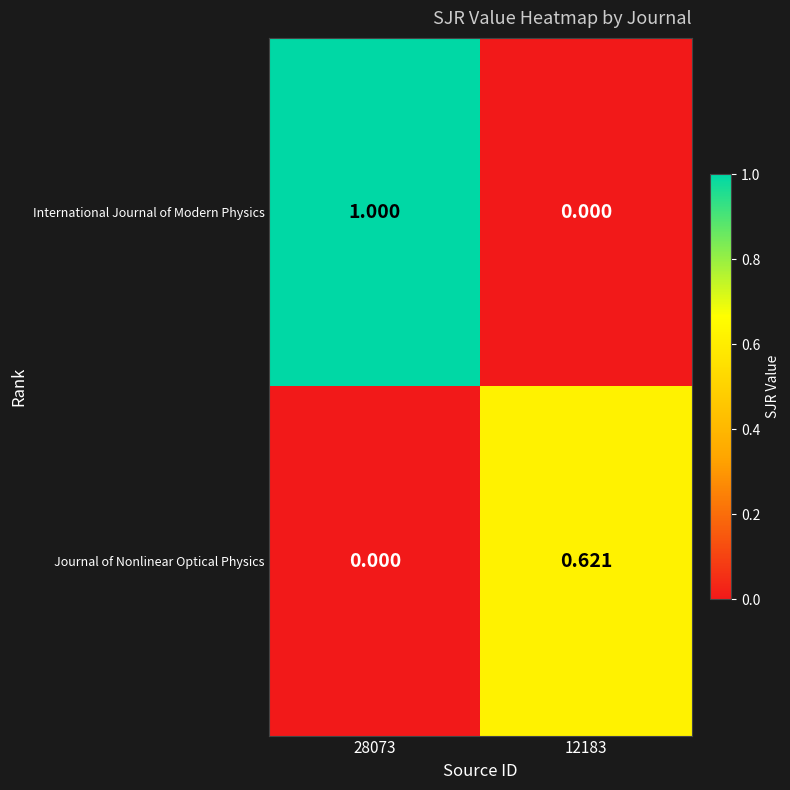

Which series has the widest spread of values?

International Journal of Modern Physics